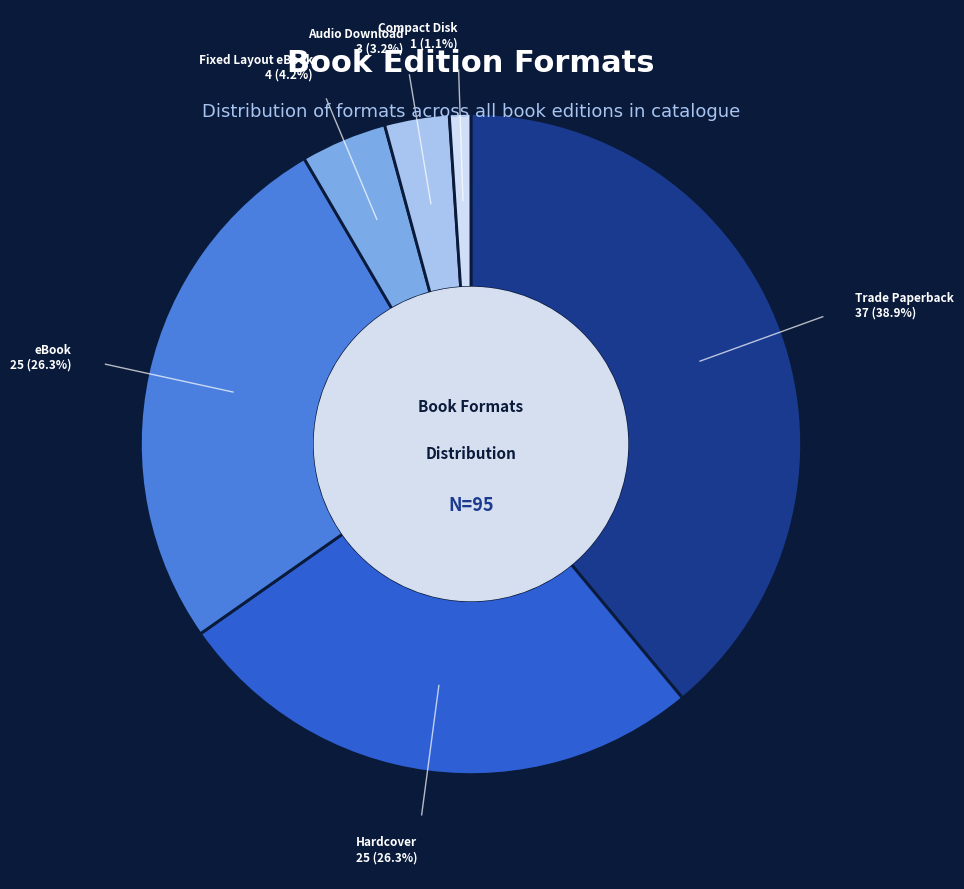

Count the number of slices in the pie.

6